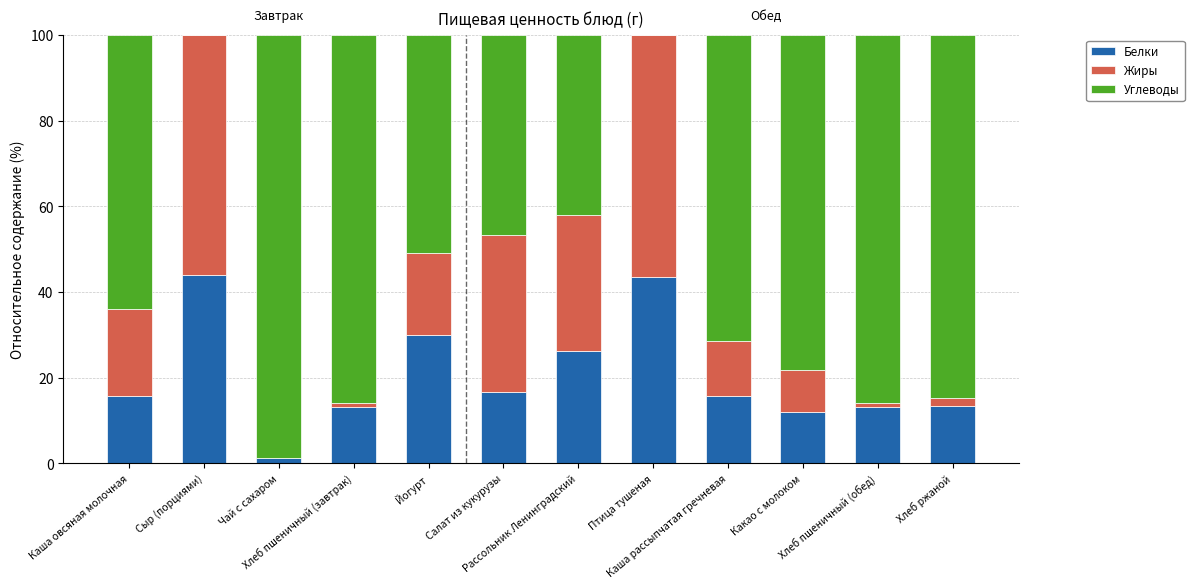

The value of Углеводы at Хлеб пшеничный (обед) is 85.9. True or false?

True